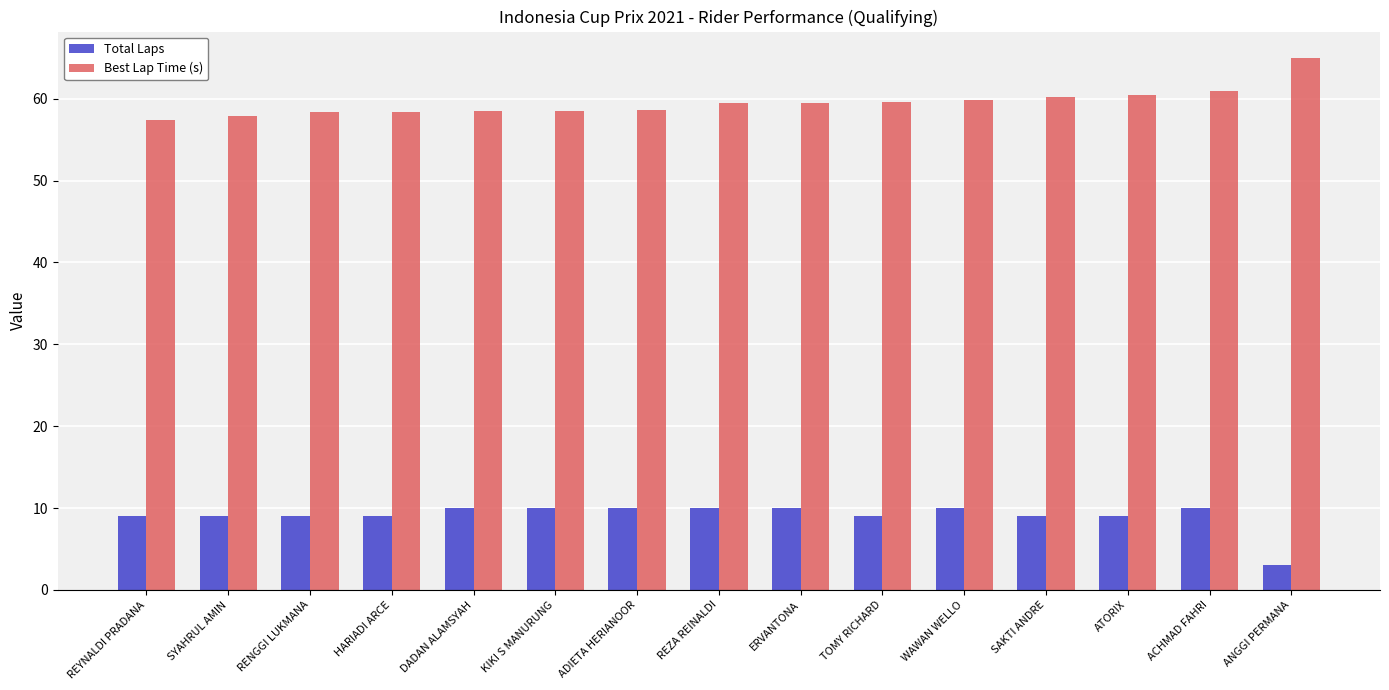

Count the number of data series in this chart.

2